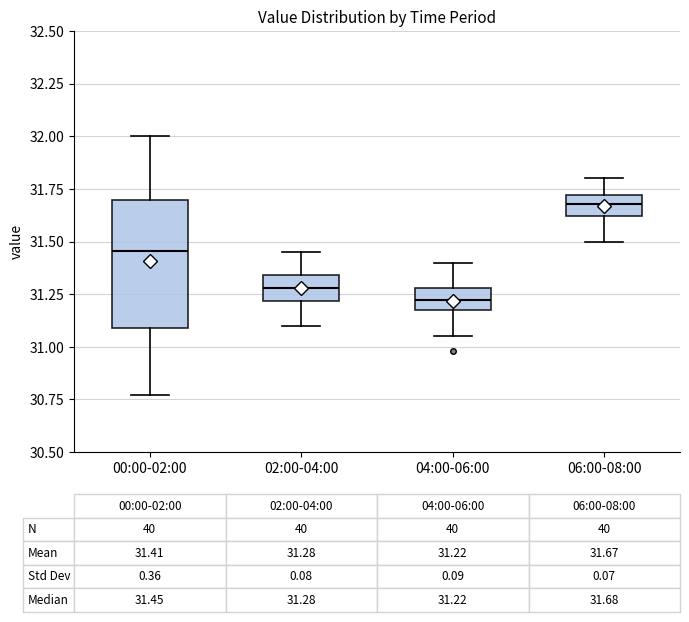

Which box has the lowest median line?

04:00-06:00